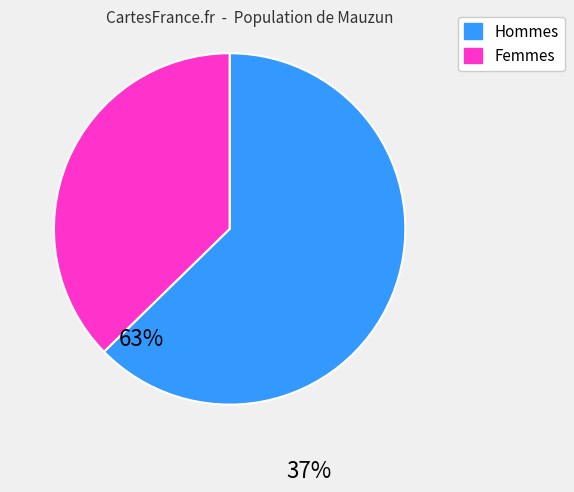

How many slices are in this pie chart?

2